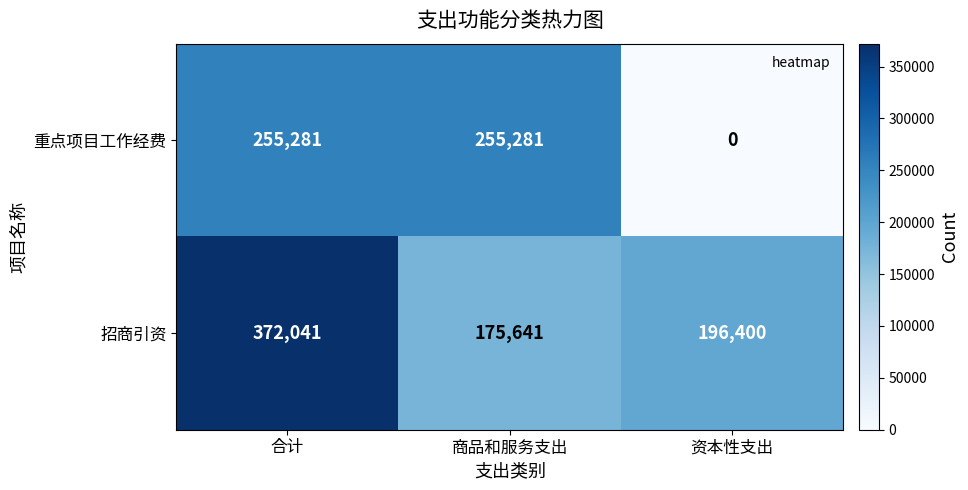

At which category does the chart reach its minimum across all series?

资本性支出